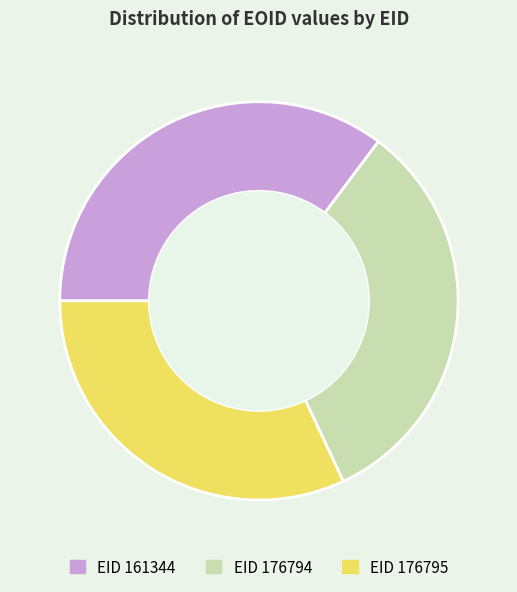

Is there any slice that represents more than half of the pie?

No